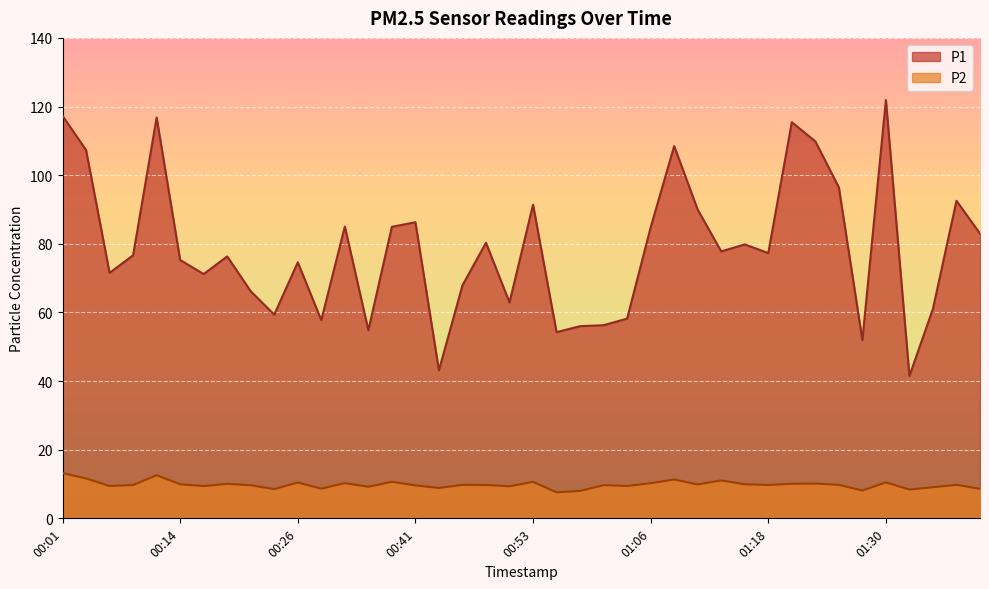

What is the sum of all P2 values?

392.4